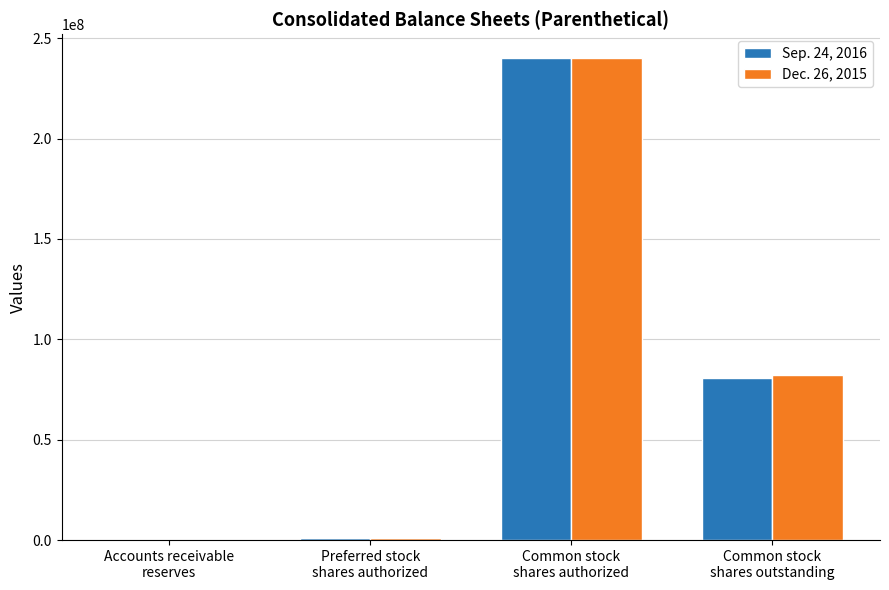

How many groups of bars are there?

4